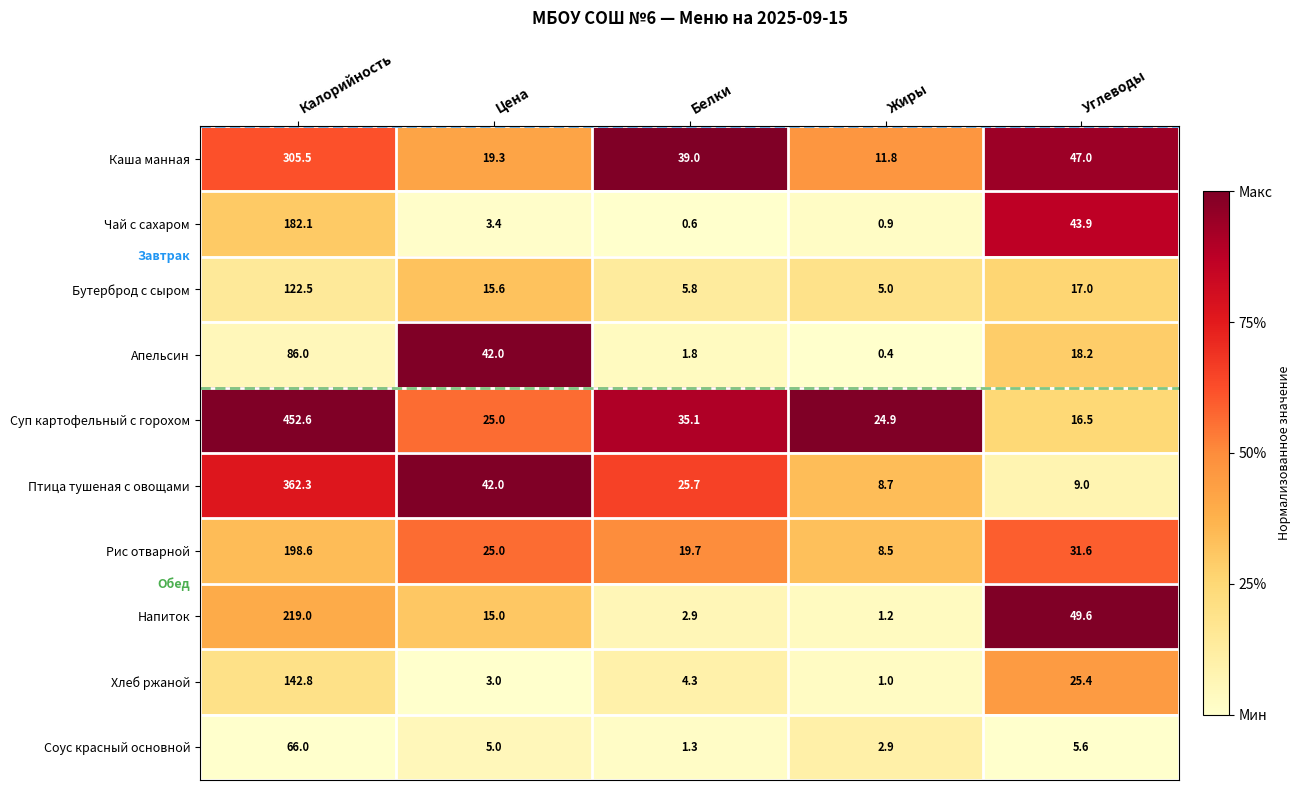

What is the sum of the Каша манная values at Калорийность and Жиры?

317.3